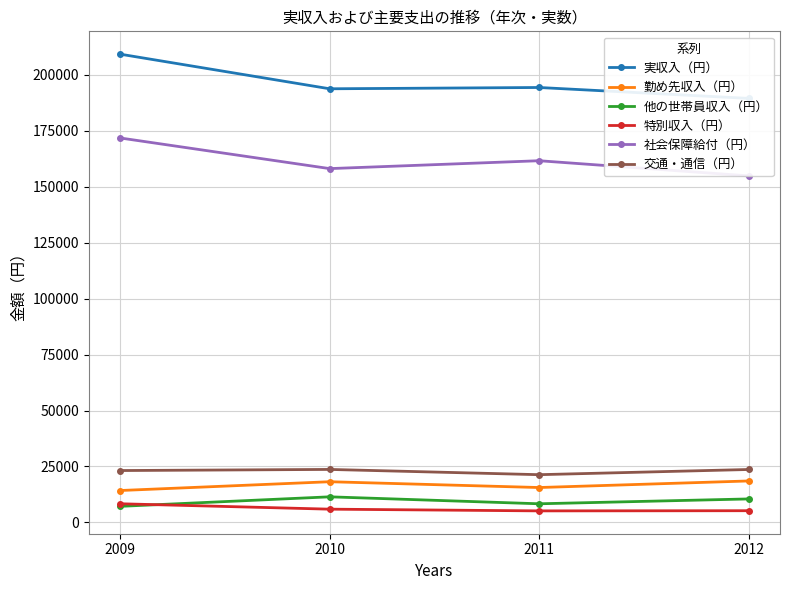

Which series has the largest total across all categories?

実収入（円）